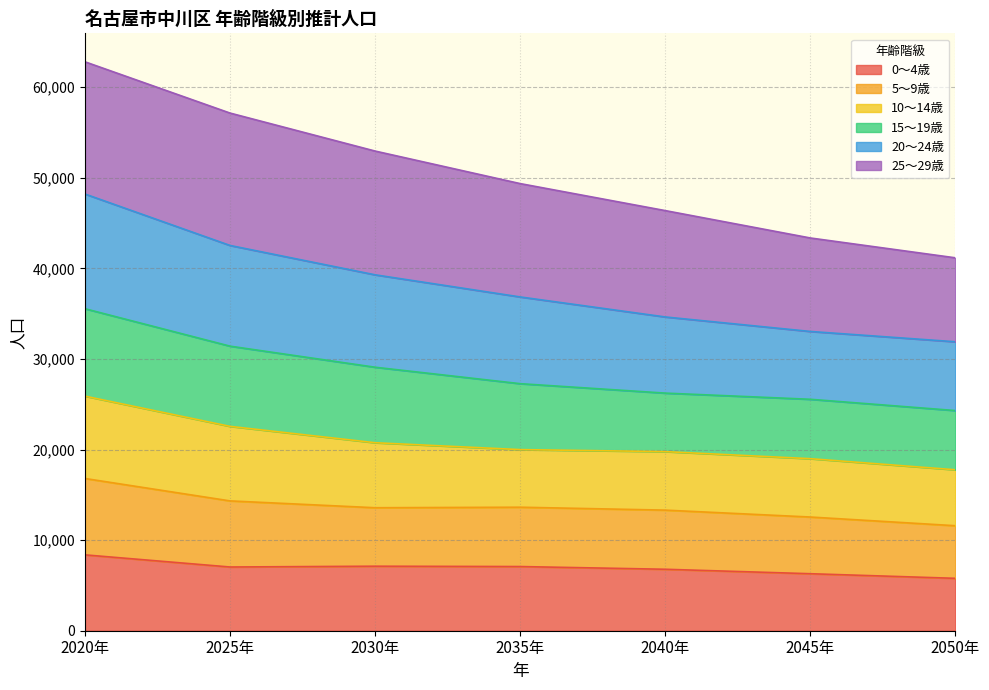

Which has a higher value, 2040年 or 2035年?

2035年